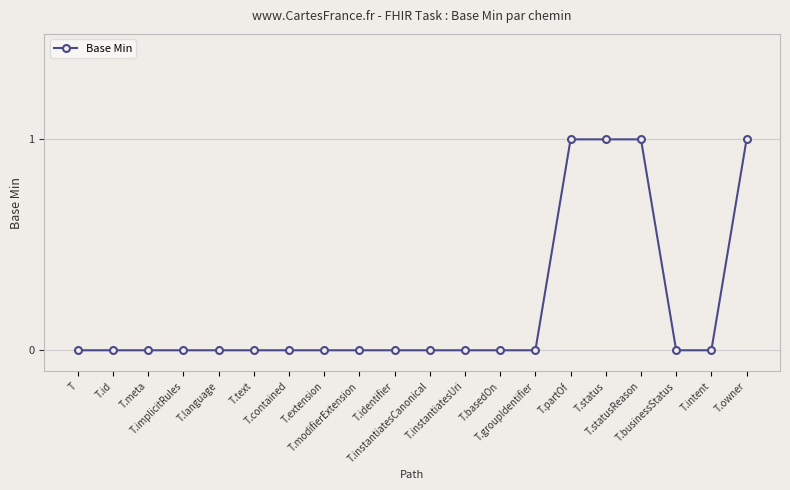

What is the sum of the values at T.instantiatesUri and T.owner?

1